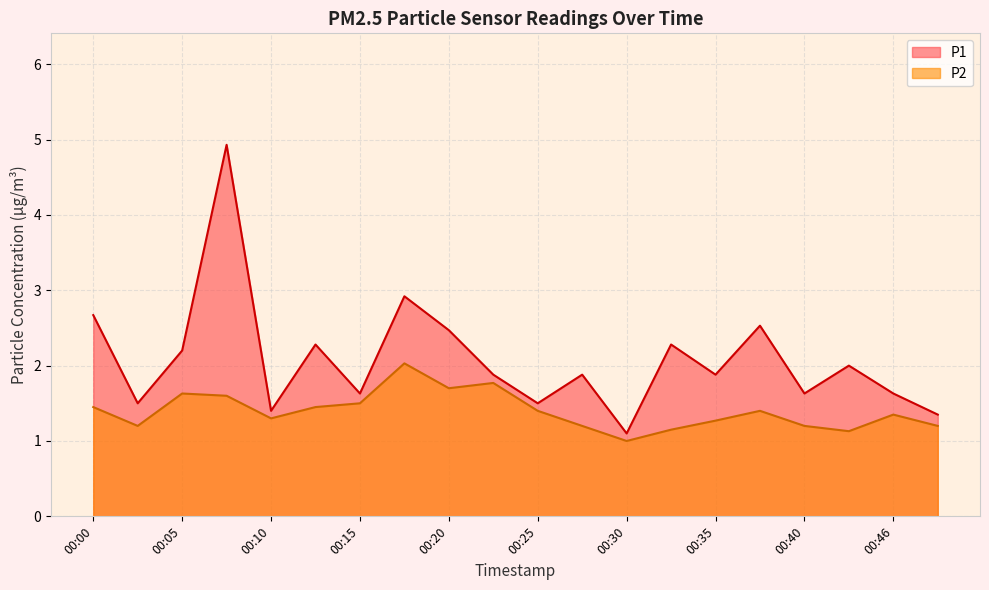

What is the value of the P2 point at the 14th from the left?

1.1